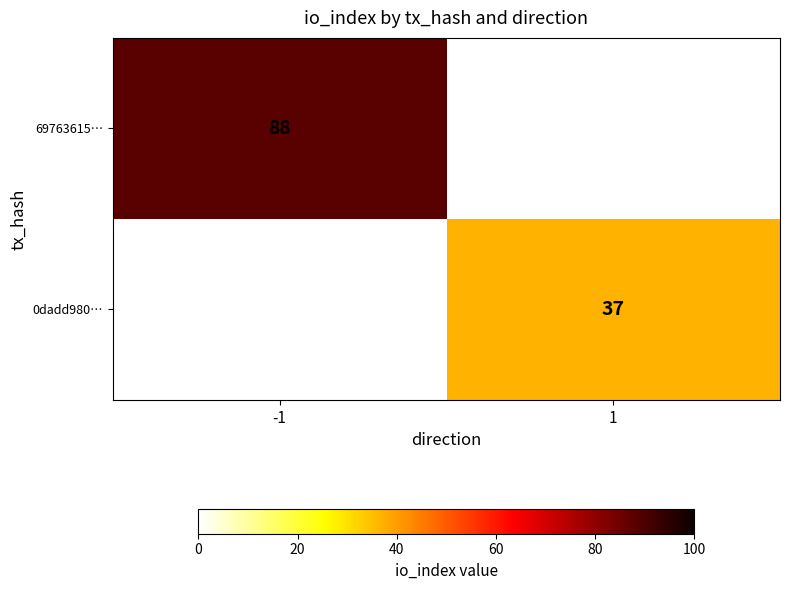

At how many categories does at least one series exceed 51?

1